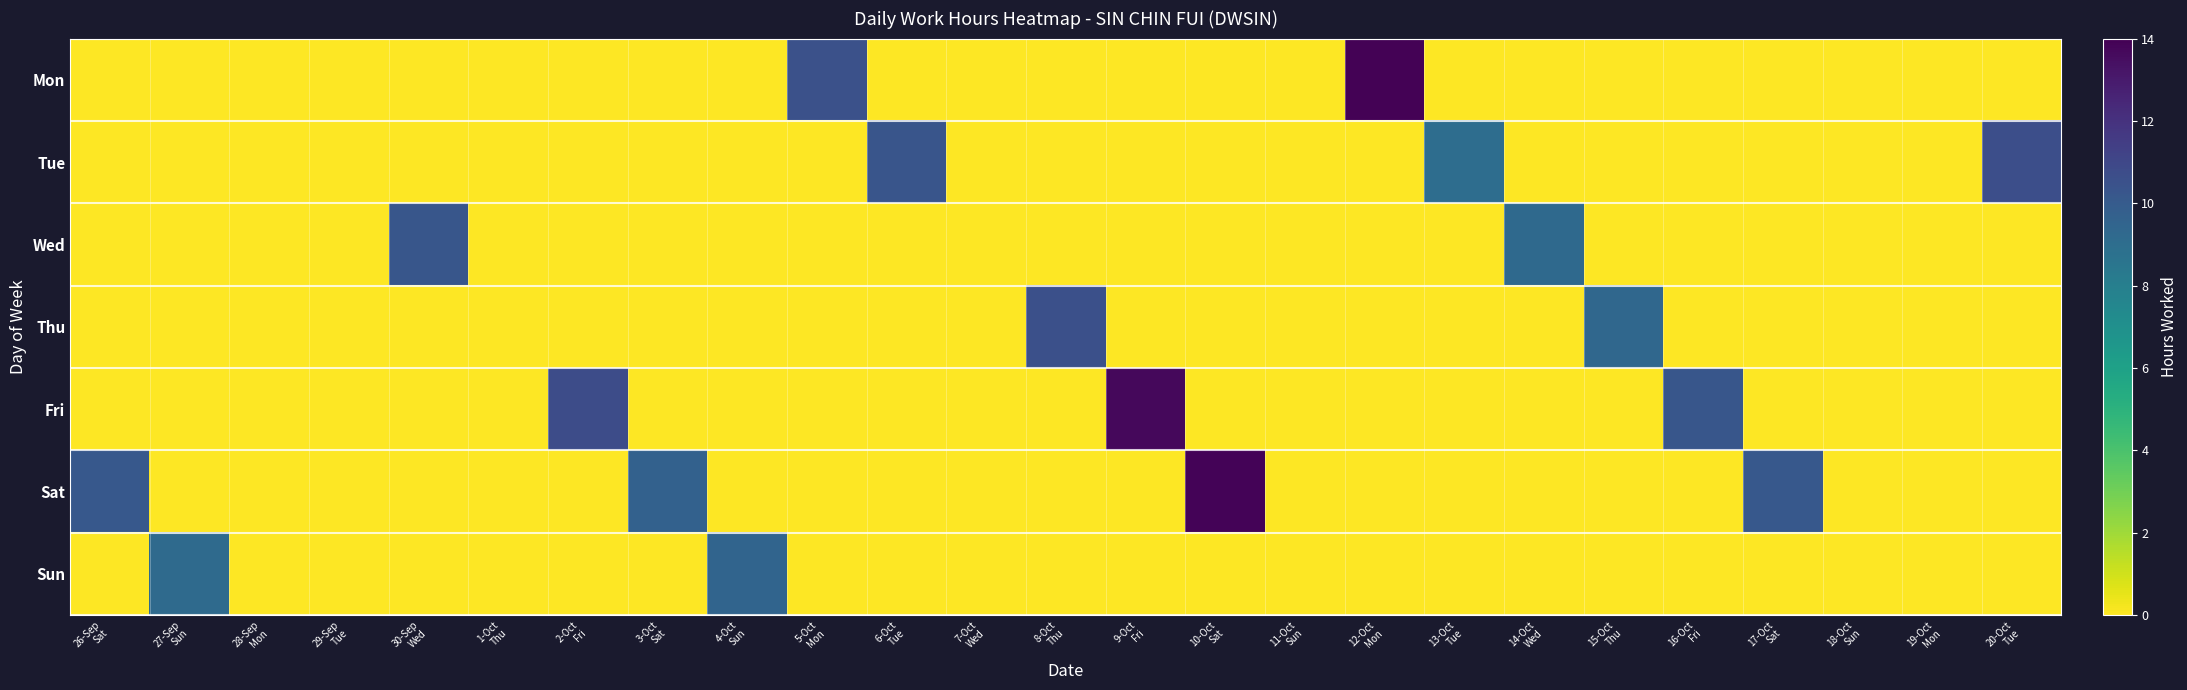

What is the total value across all series at 10-Oct
Sat?

13.9